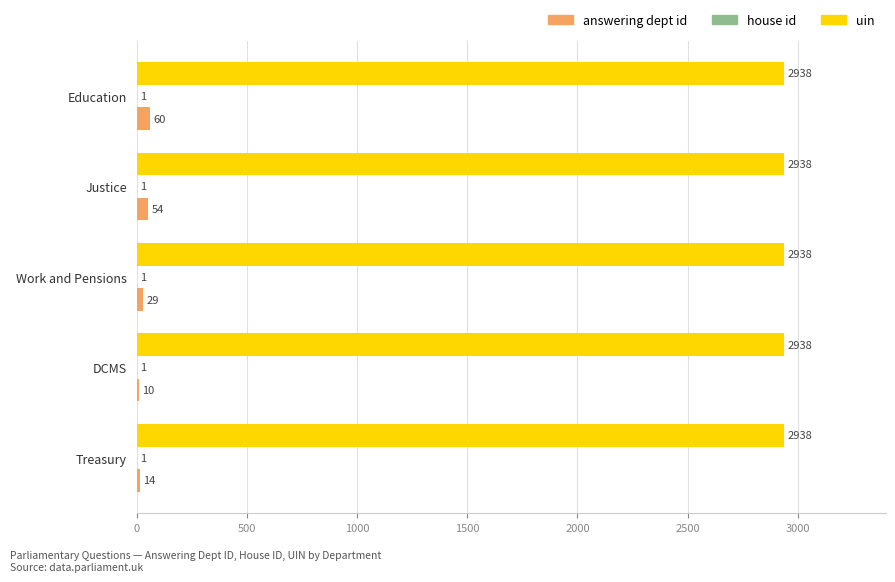

Which series has the largest total across all categories?

uin